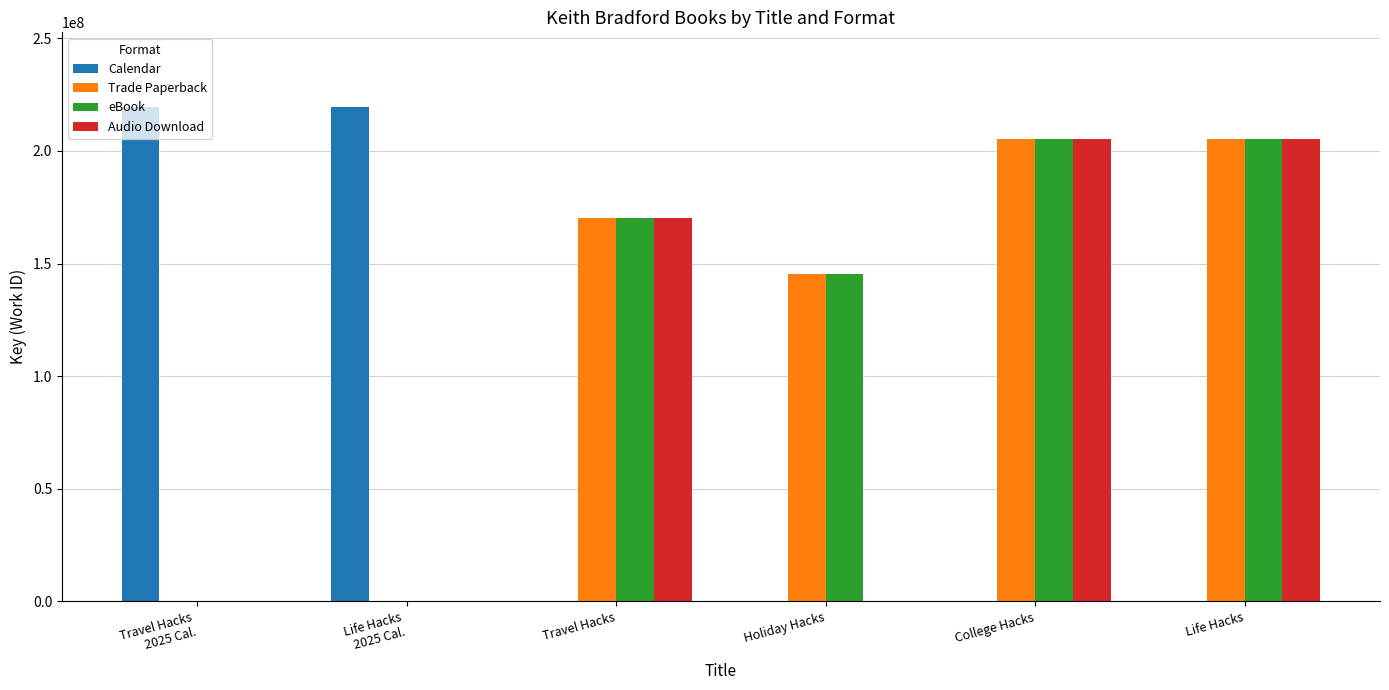

At which label is Trade Paperback closest to 102735937?

Holiday Hacks